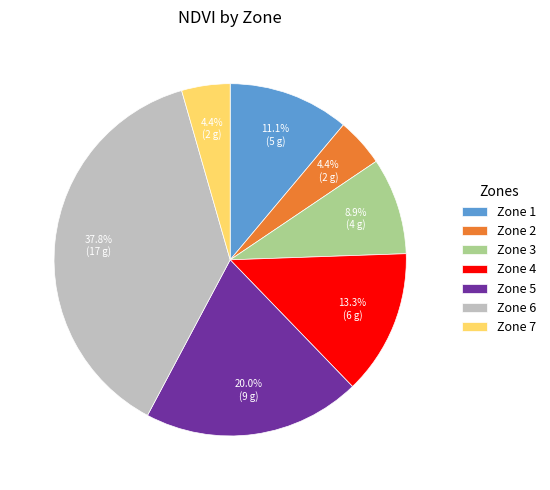

Which slice is the largest?

Zone 6